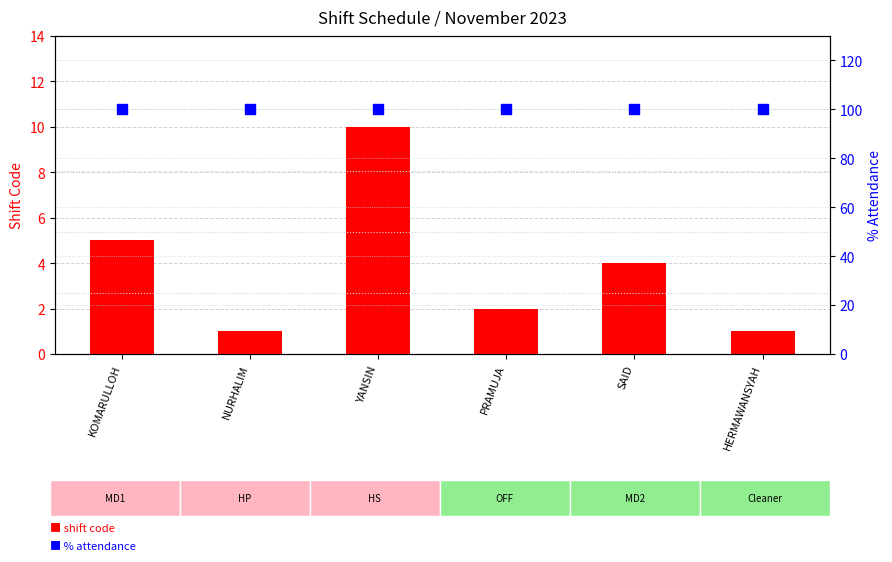

At which category is the sum across all series the highest?

YANSIN